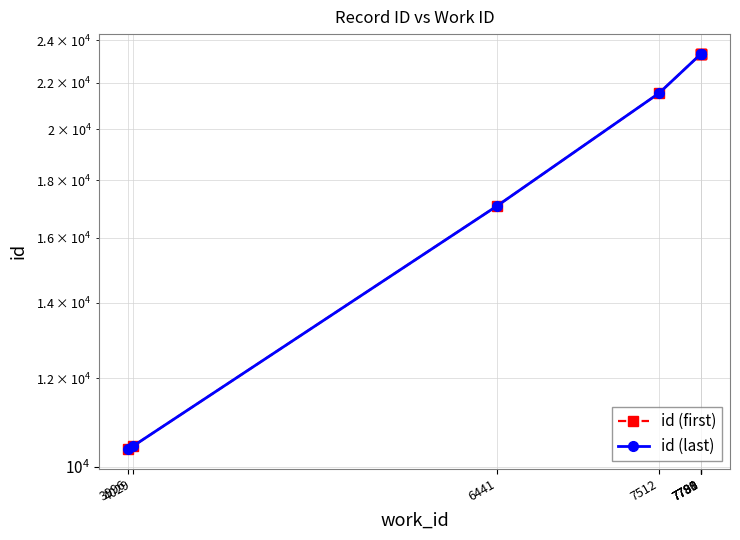

How many categories are shown in the chart?

8